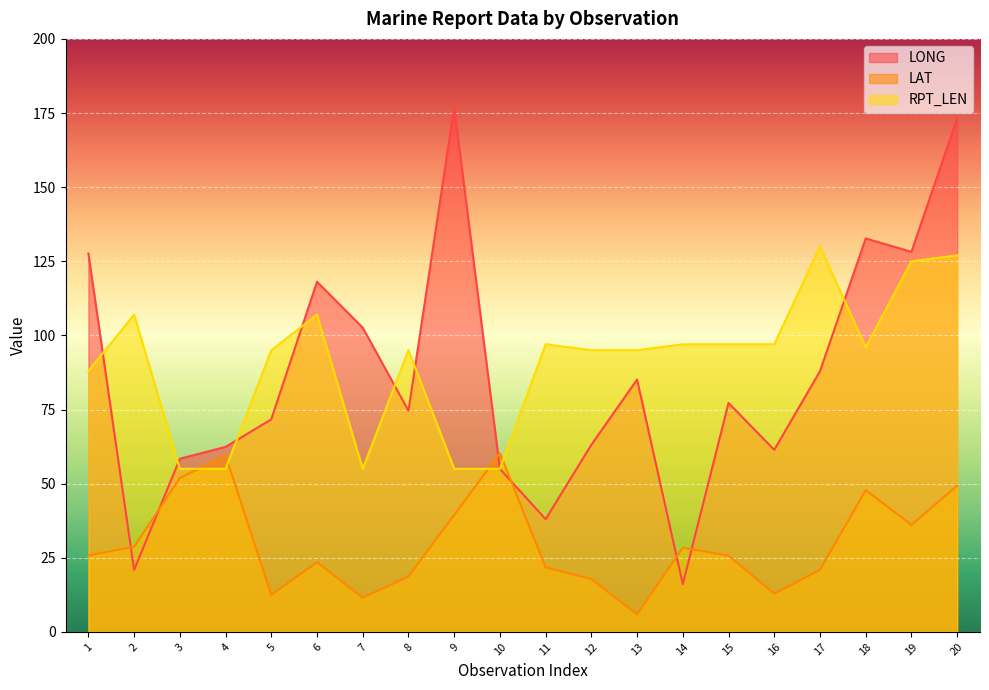

What is the sum of the LAT values at 17 and 8?

39.6